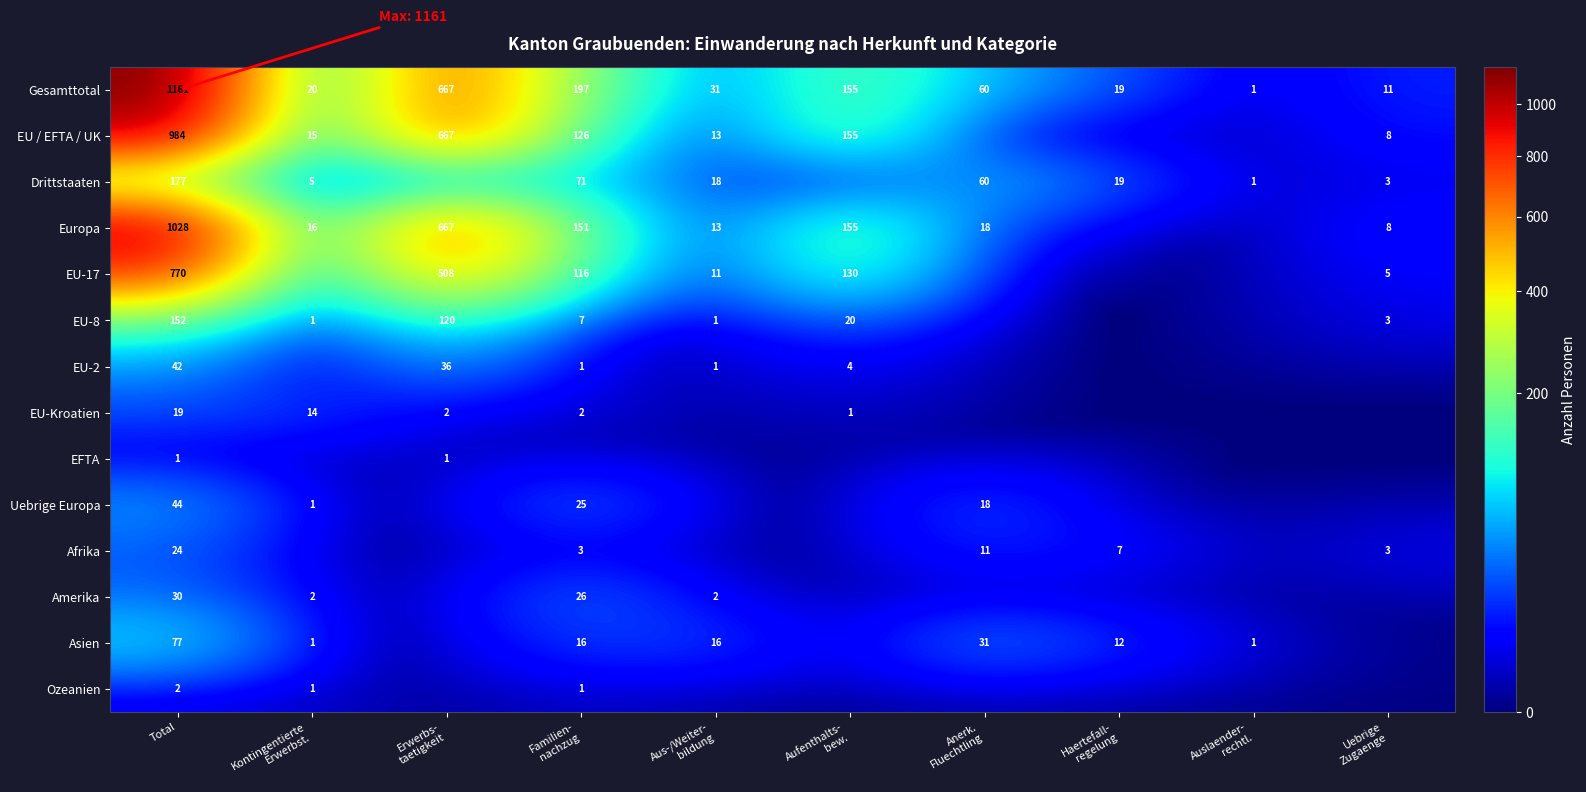

Where does the Asien series first go above 12?

Total